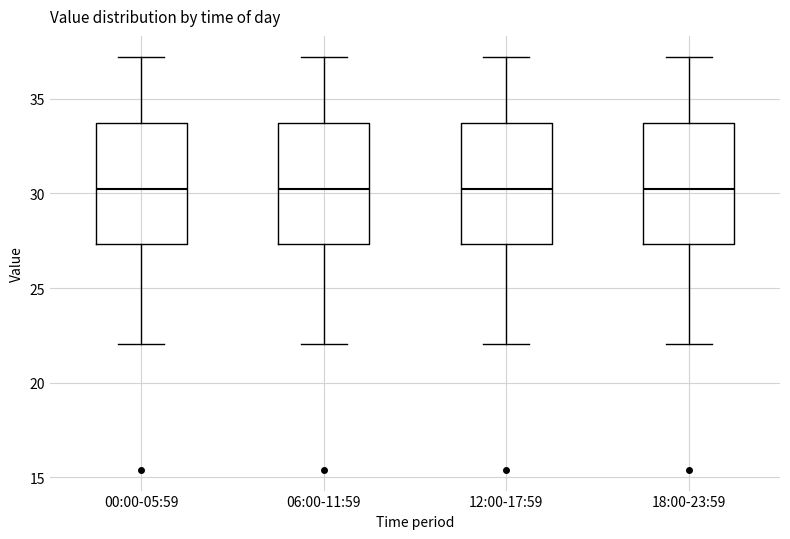

Reading left to right, transcribe this box plot: for each box, give where its median line is, the range the box spans, and where its two whiskers end, as read against the y-axis. The values are not printed on the chart, so give them approximately, as read against the axis.

00:00-05:59: median 30.5, box 27.5 to 33.5, whiskers 22.0 to 37.0
06:00-11:59: median 30.5, box 27.5 to 33.5, whiskers 22.0 to 37.0
12:00-17:59: median 30.5, box 27.5 to 33.5, whiskers 22.0 to 37.0
18:00-23:59: median 30.5, box 27.5 to 33.5, whiskers 22.0 to 37.0